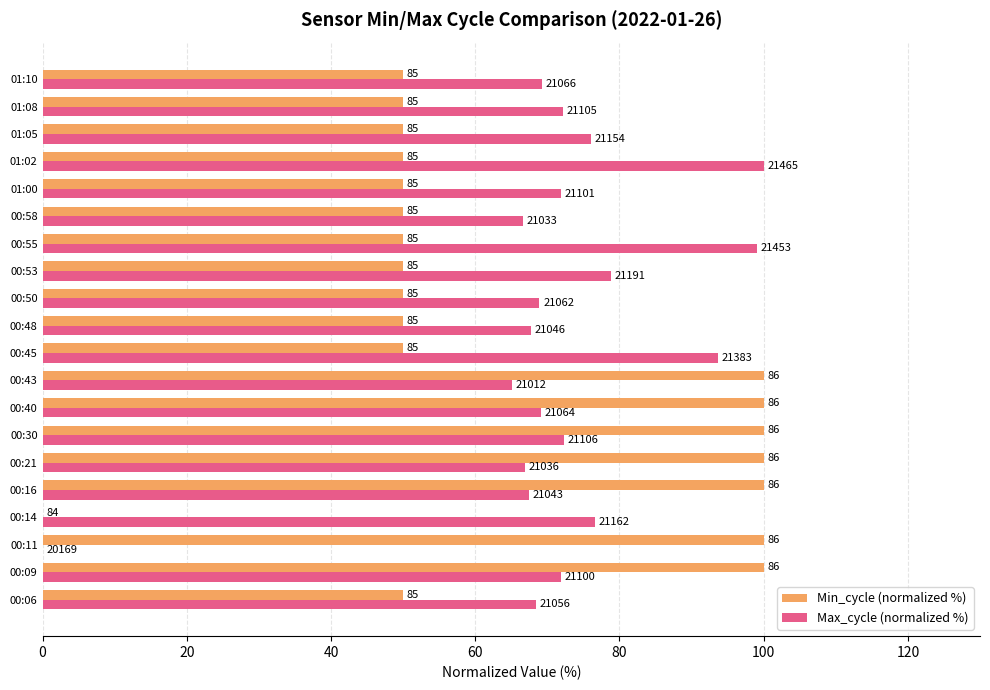

What are all the series names shown in the legend?

Min_cycle (normalized %), Max_cycle (normalized %)